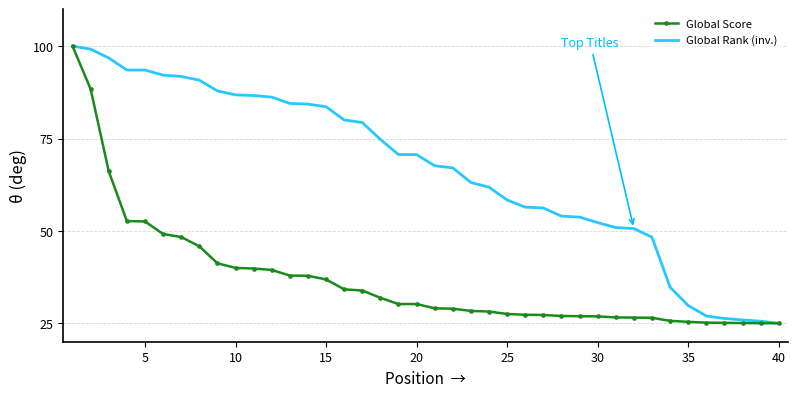

How many categories are shown in the chart?

40